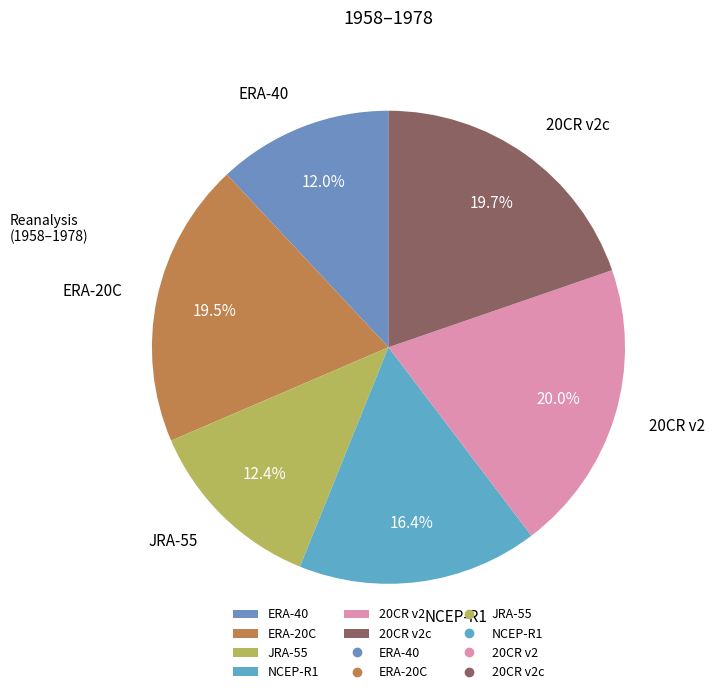

Between JRA-55 and NCEP-R1, which is larger?

NCEP-R1